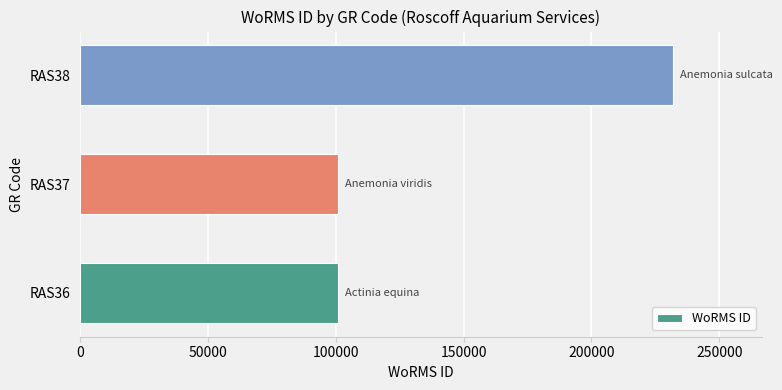

The value at RAS37 is 100808. True or false?

True